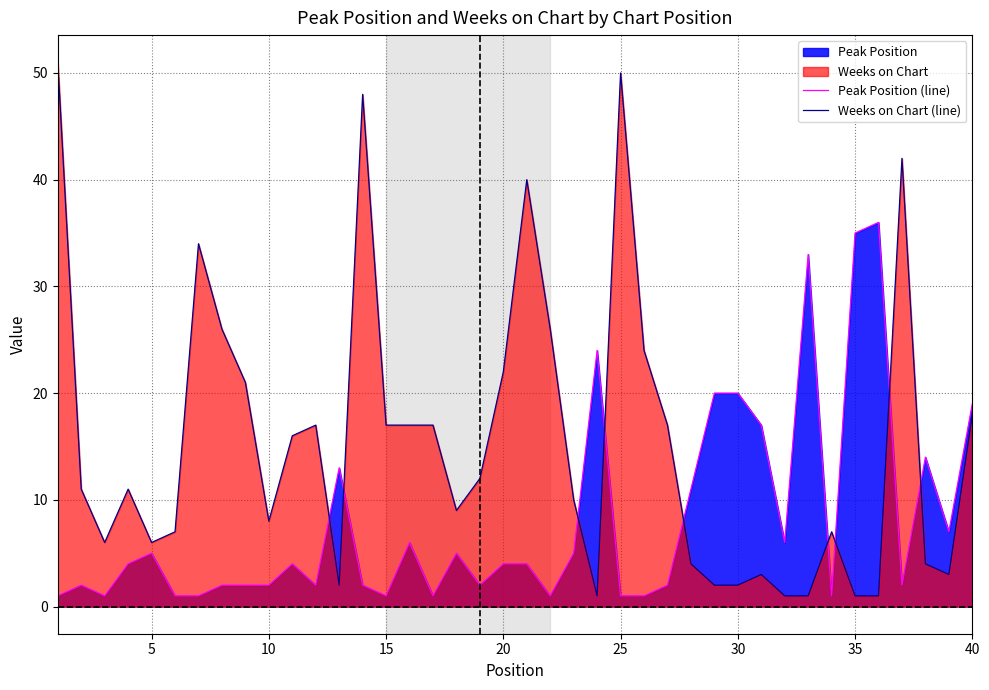

What is the highest value of the Peak Position (line) series?

36